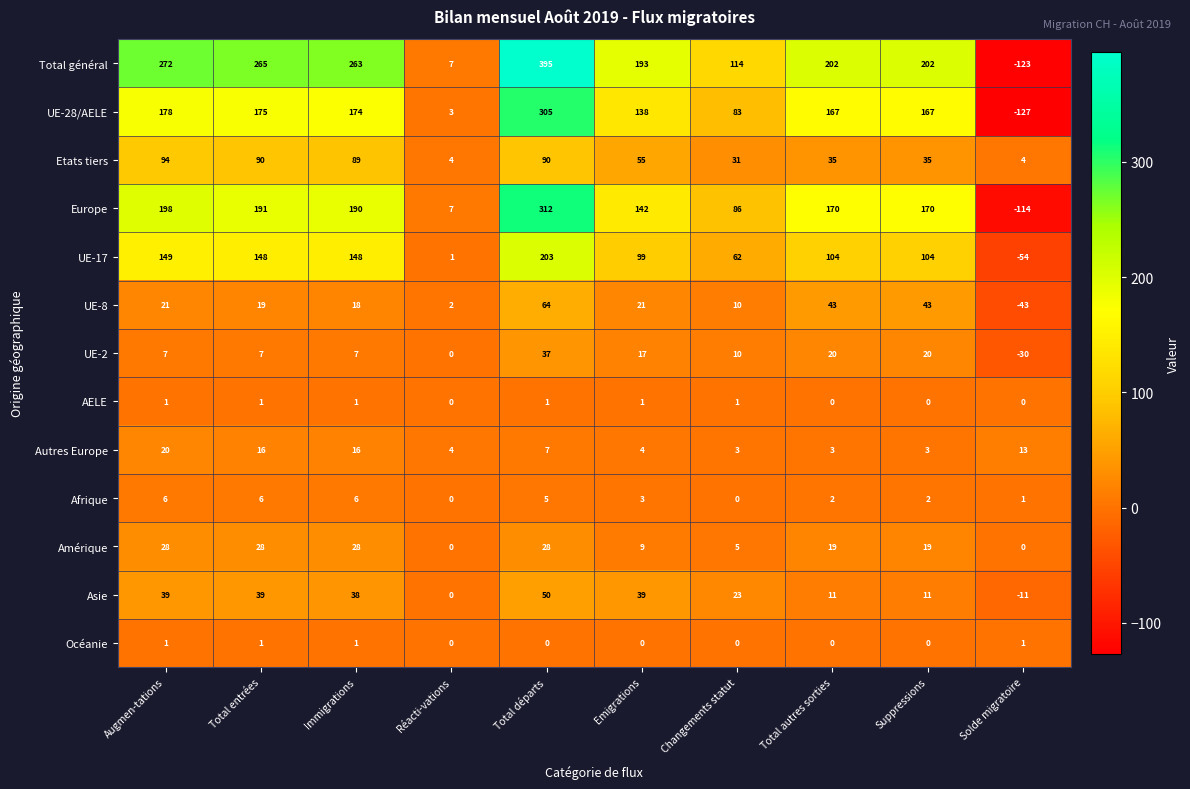

How many series are shown in this chart?

13